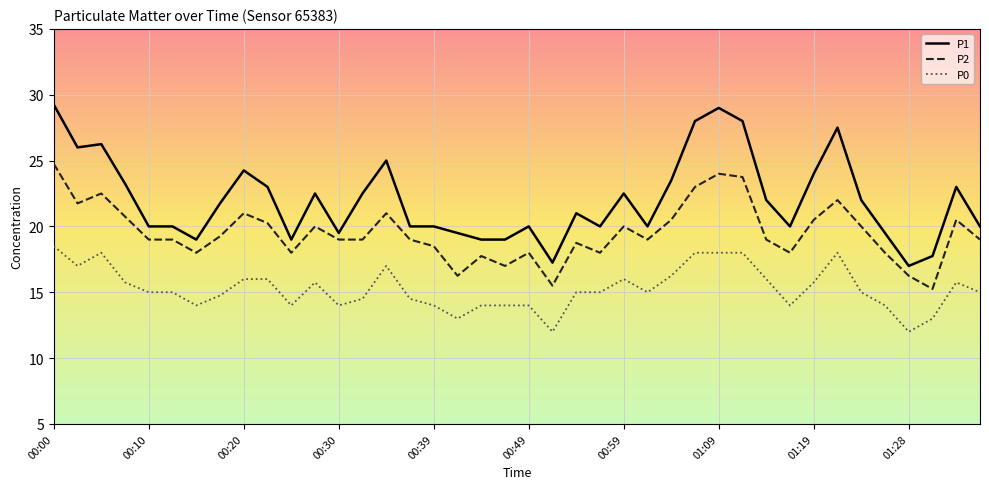

What is the highest value of the P2 series?

24.8